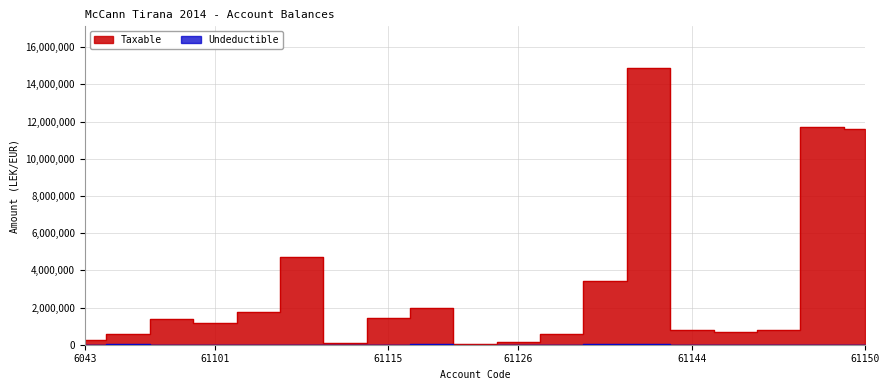

What is the spread (max minus min) of values at 61102?

1735151.5